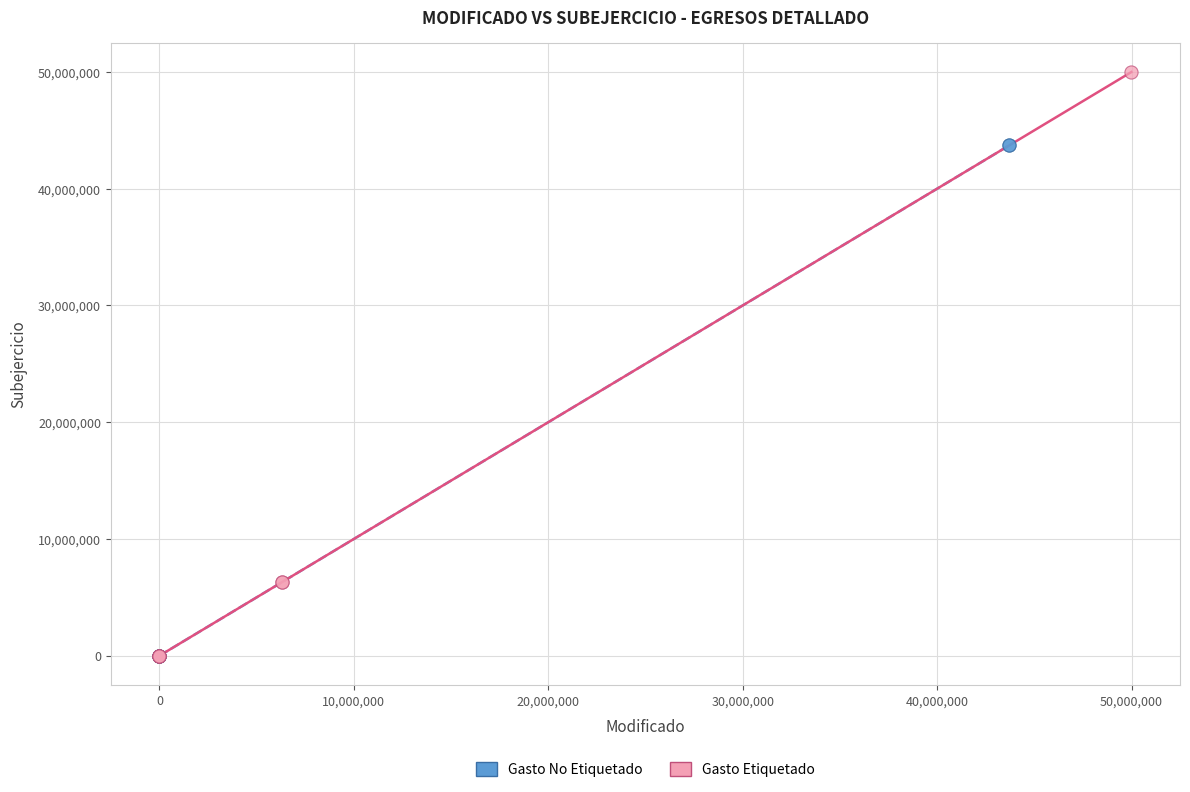

Which series has the widest spread of Y values?

Gasto Etiquetado